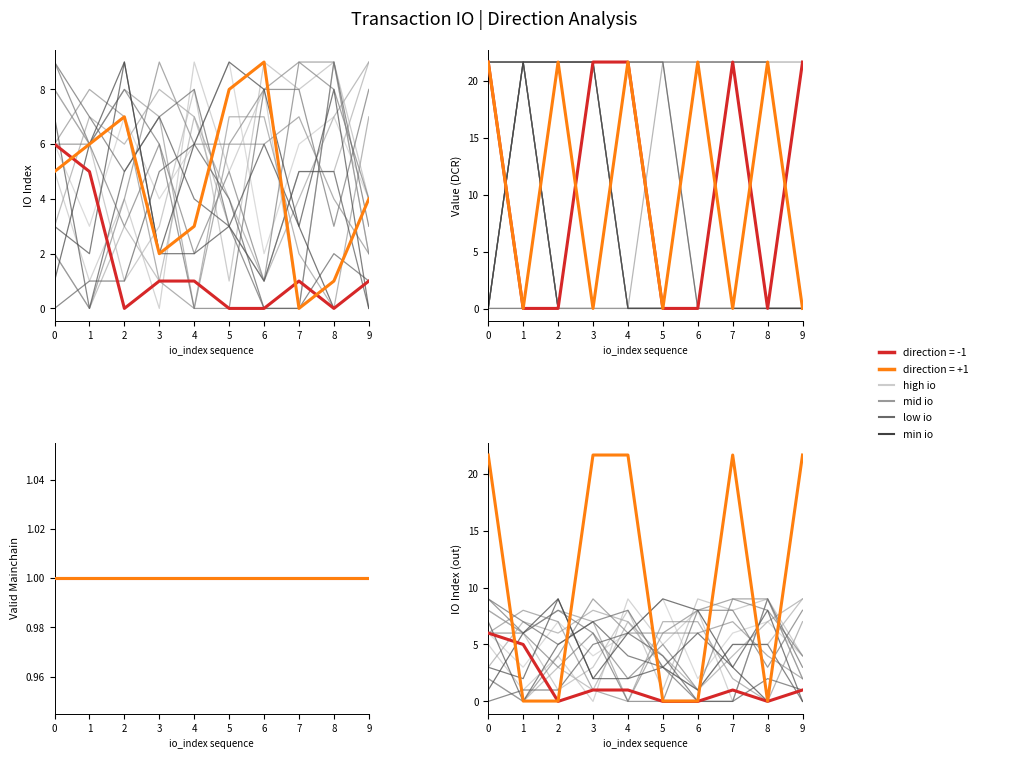

At which category does direction=-1 (out) reach its first local peak?

7